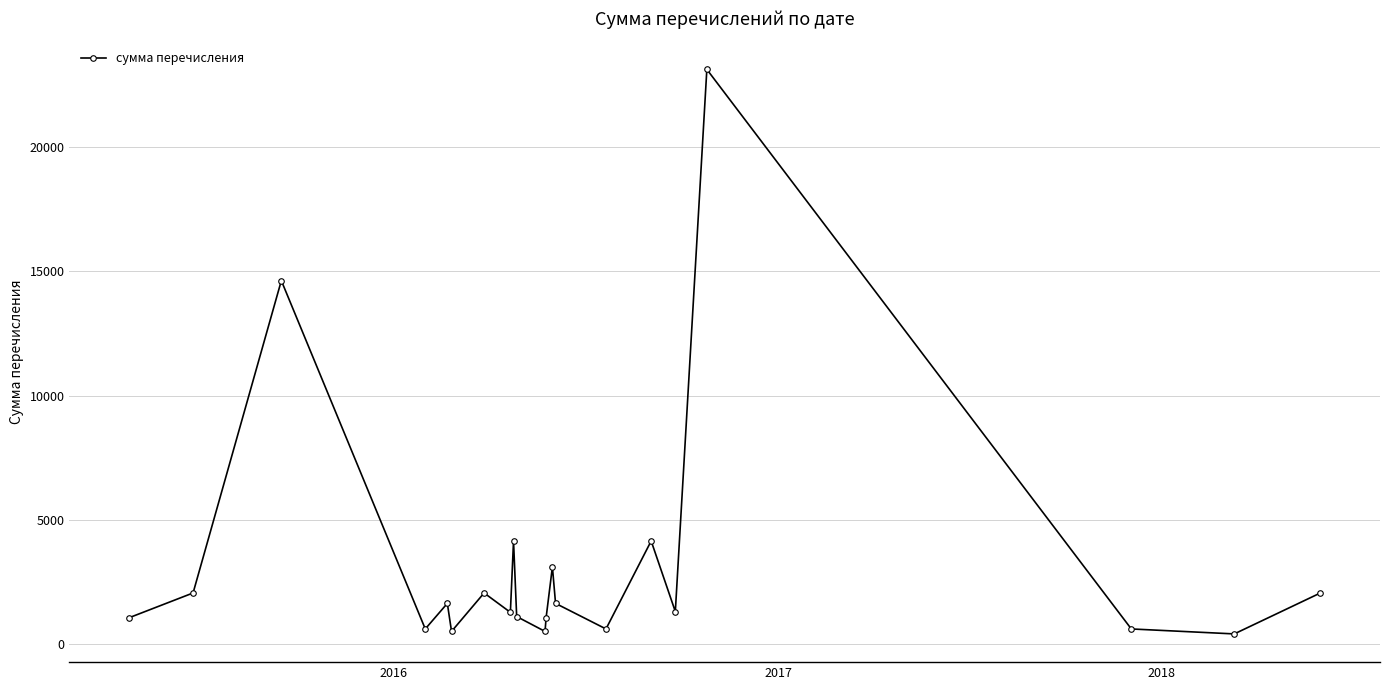

What is the value of the 19th point from the left?

600